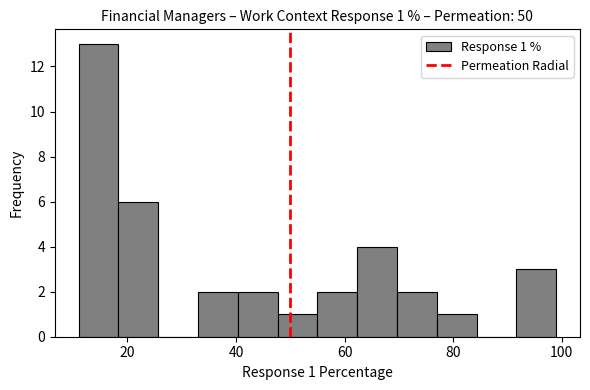

Read against the x-axis, roughly where is the centre of the tallest bar?

14